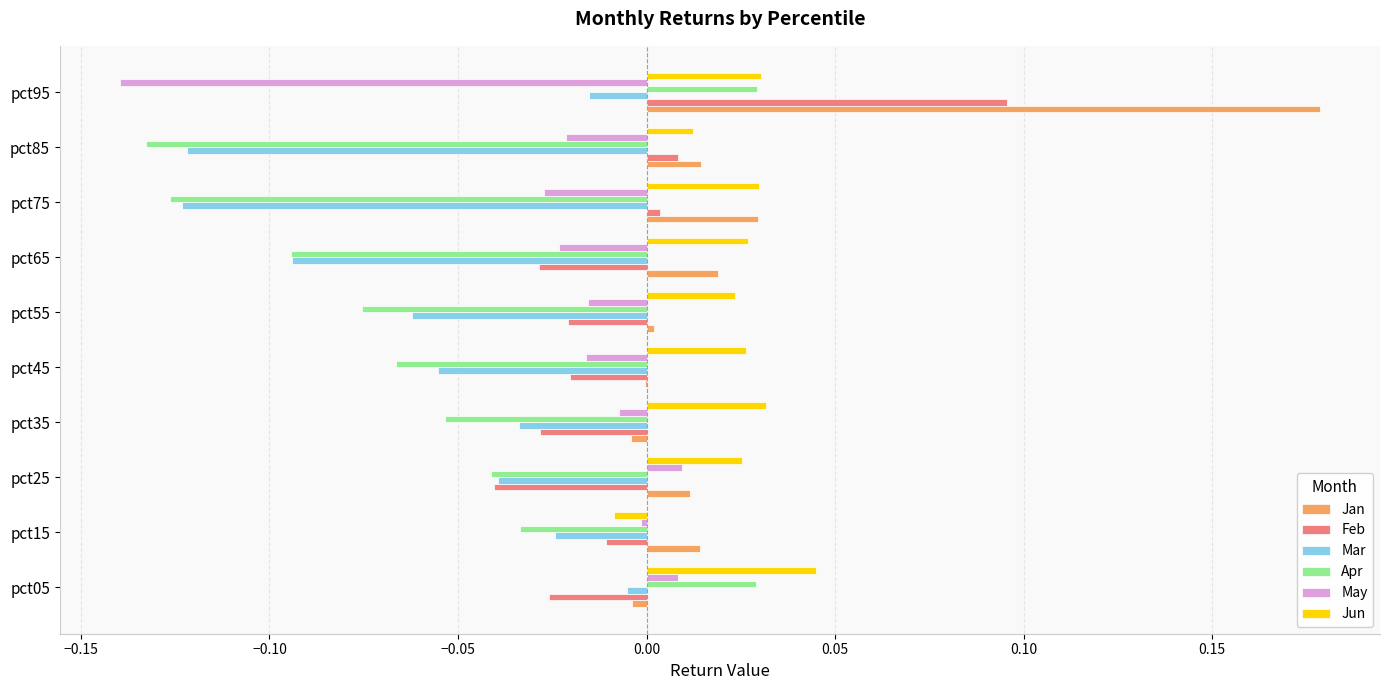

How many values in the Jun series exceed 0?

9